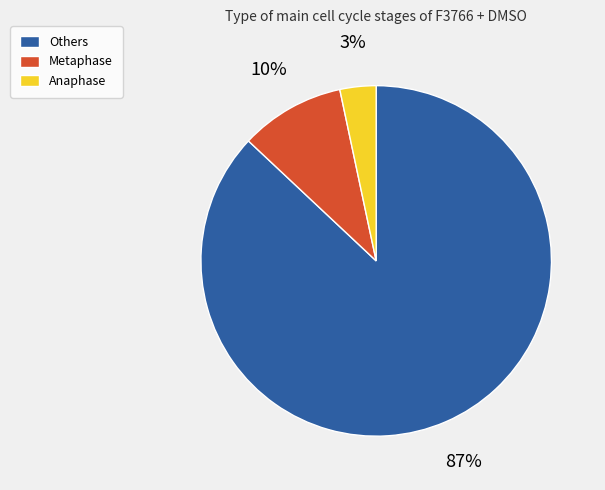

Combined, do Anaphase and Others account for over 50%?

Yes